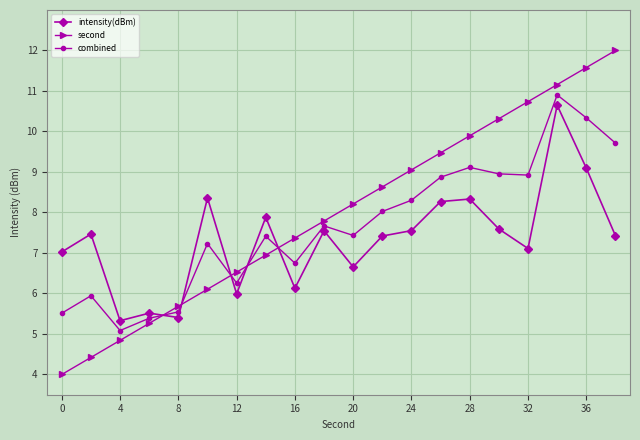

What is the value of the intensity(dBm) point at the 16th from the left?

7.6